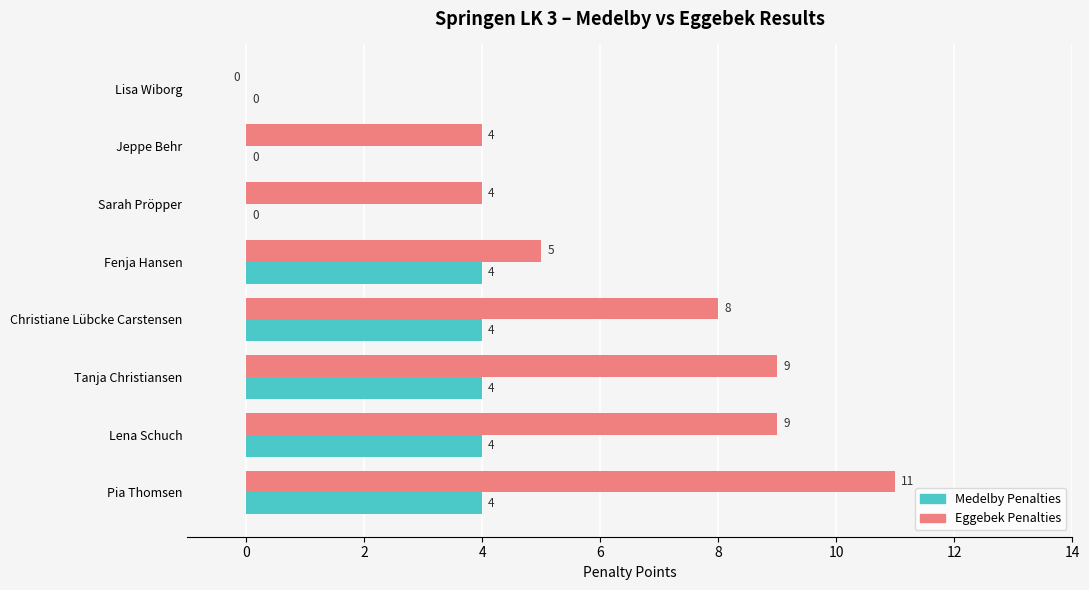

Which series changed the most between Sarah Pröpper and Tanja Christiansen?

Eggebek Penalties